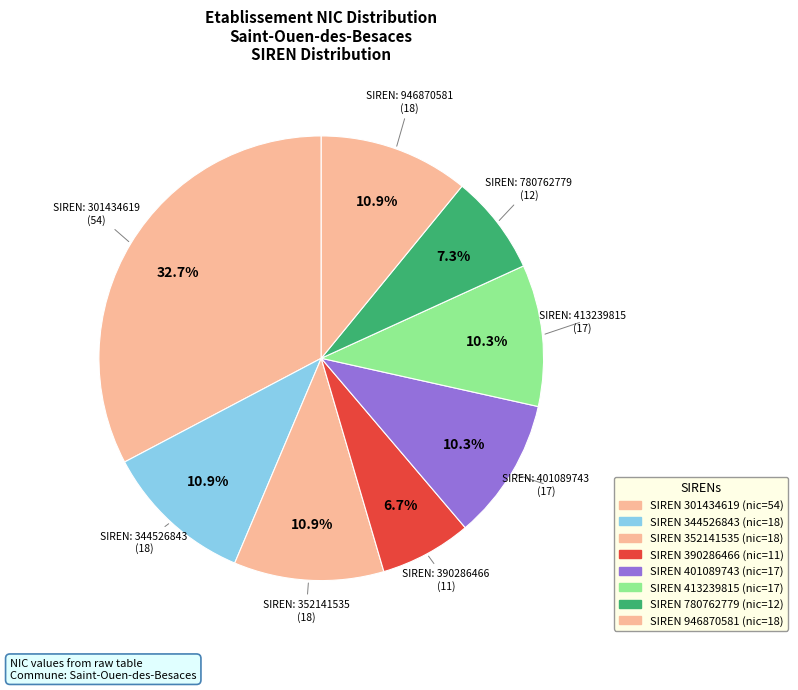

How many segments does this pie chart have?

8